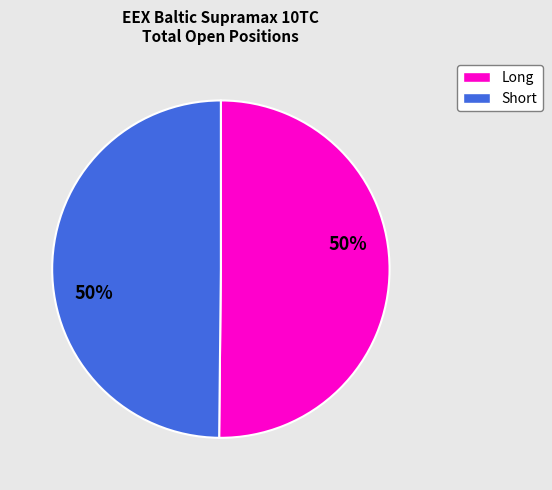

How many slices are in this pie chart?

2